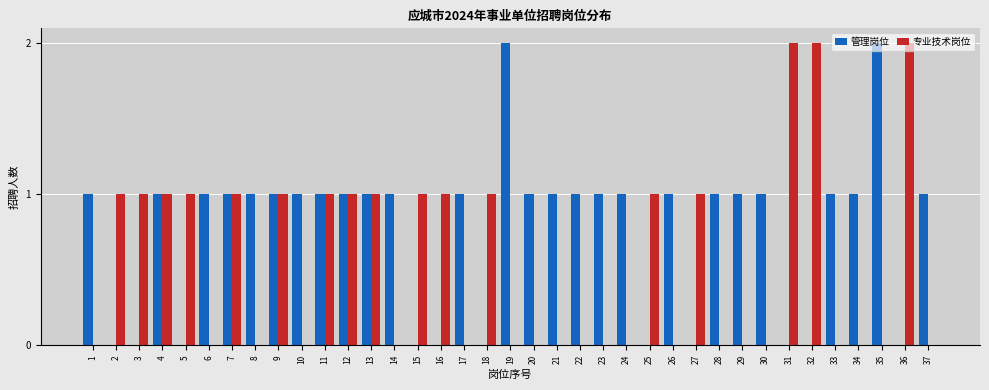

The 专业技术岗位 series shows 3 at 32. True or false?

False